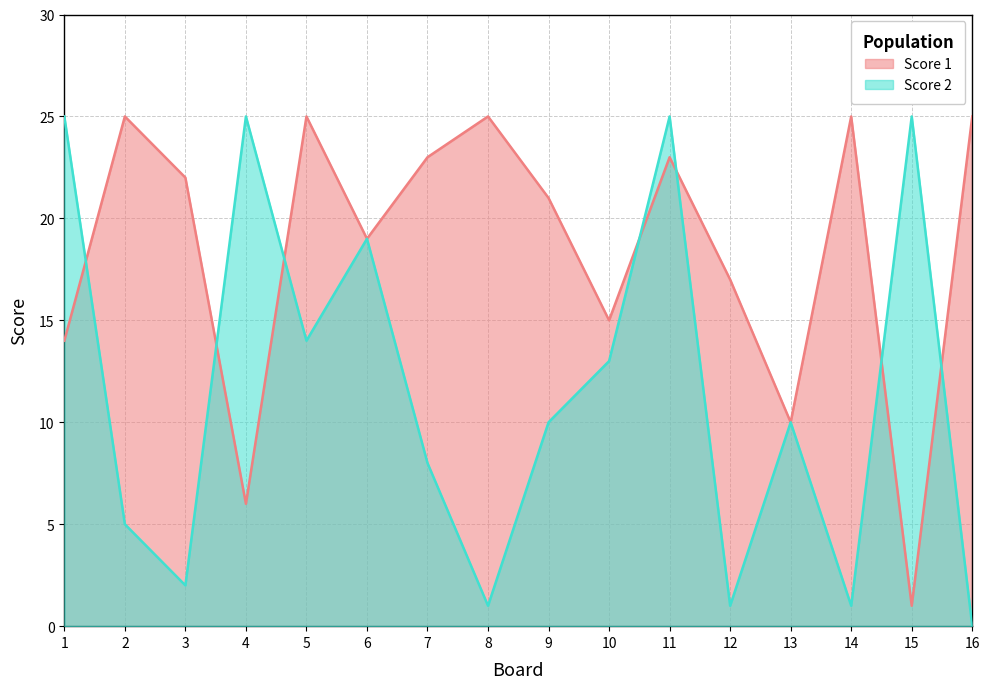

At which label does Score 1 first exceed 22?

2